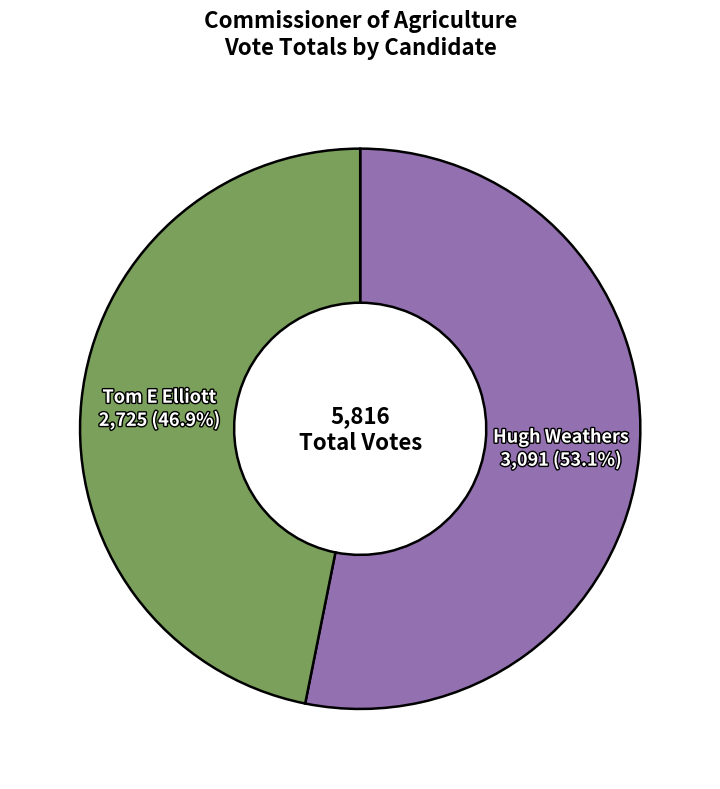

Rank the categories by value from highest to lowest.

Hugh Weathers, Tom E Elliott